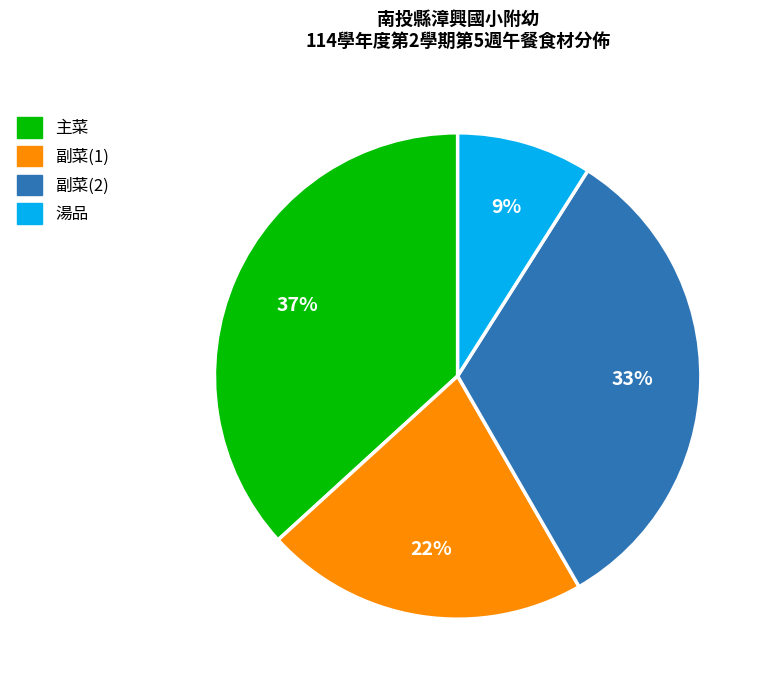

Does any single category account for the majority?

No